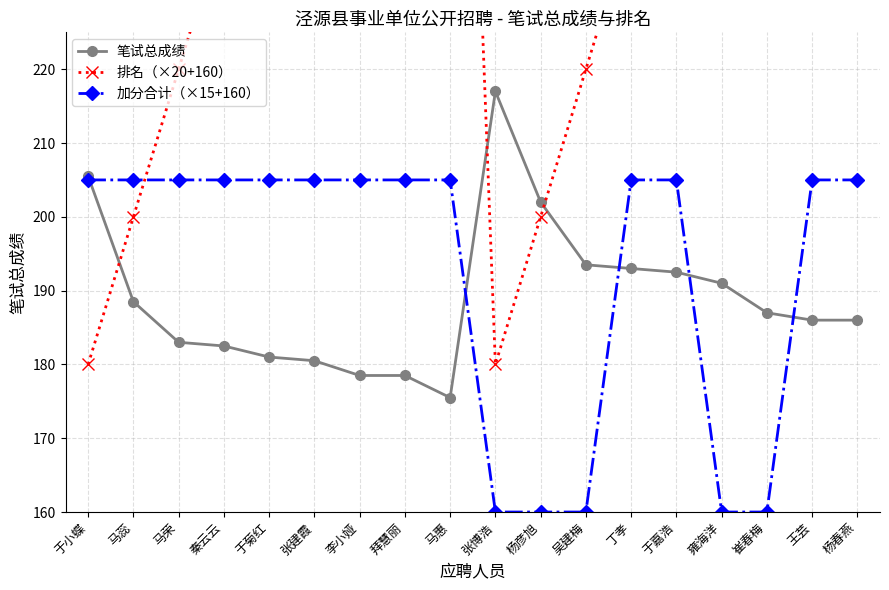

Is it true that 加分合计（×15+160） equals 111.9 at 于嘉浩?

False